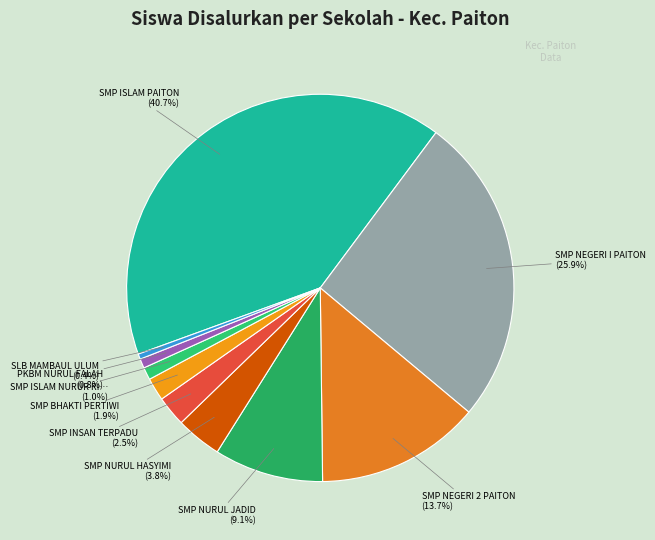

To the nearest percent, what is the average slice percentage?

10%